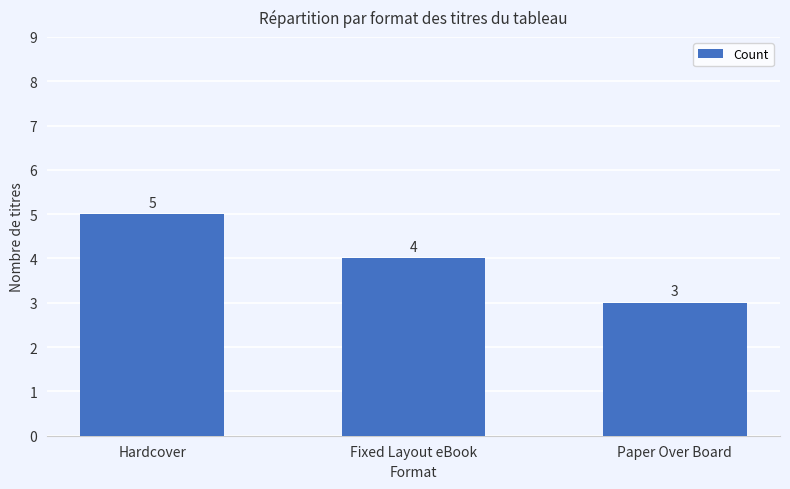

Are the bars grouped side by side (vs. stacked)?

No